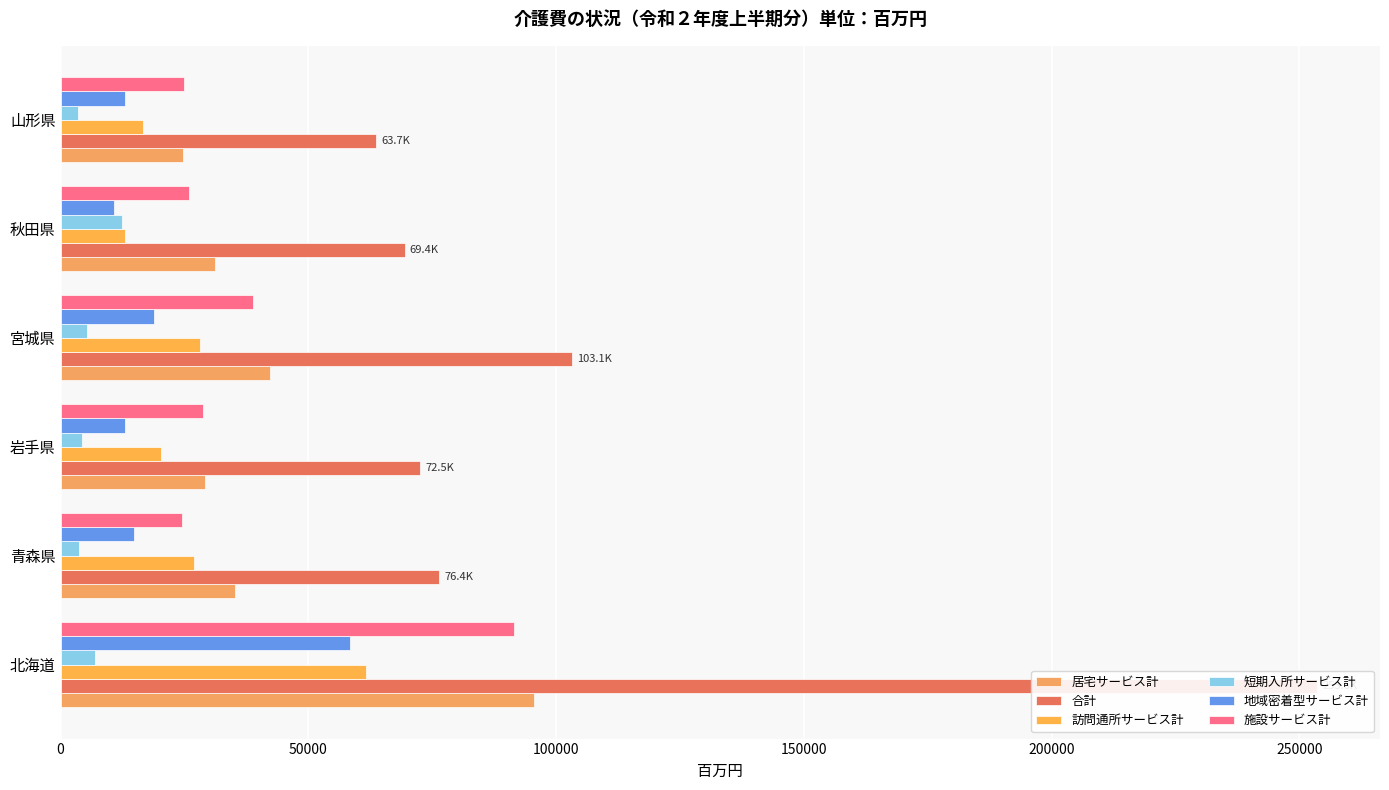

Between 岩手県 and 山形県, which series saw the biggest shift?

合計